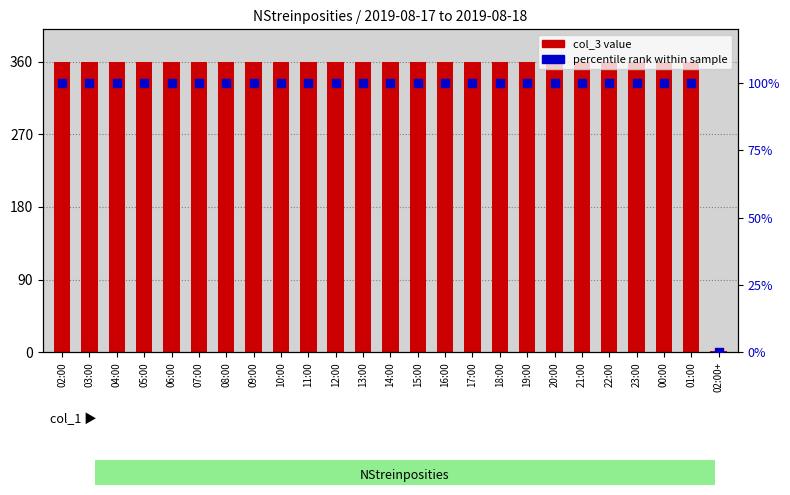

At how many categories does at least one series exceed 100?

24